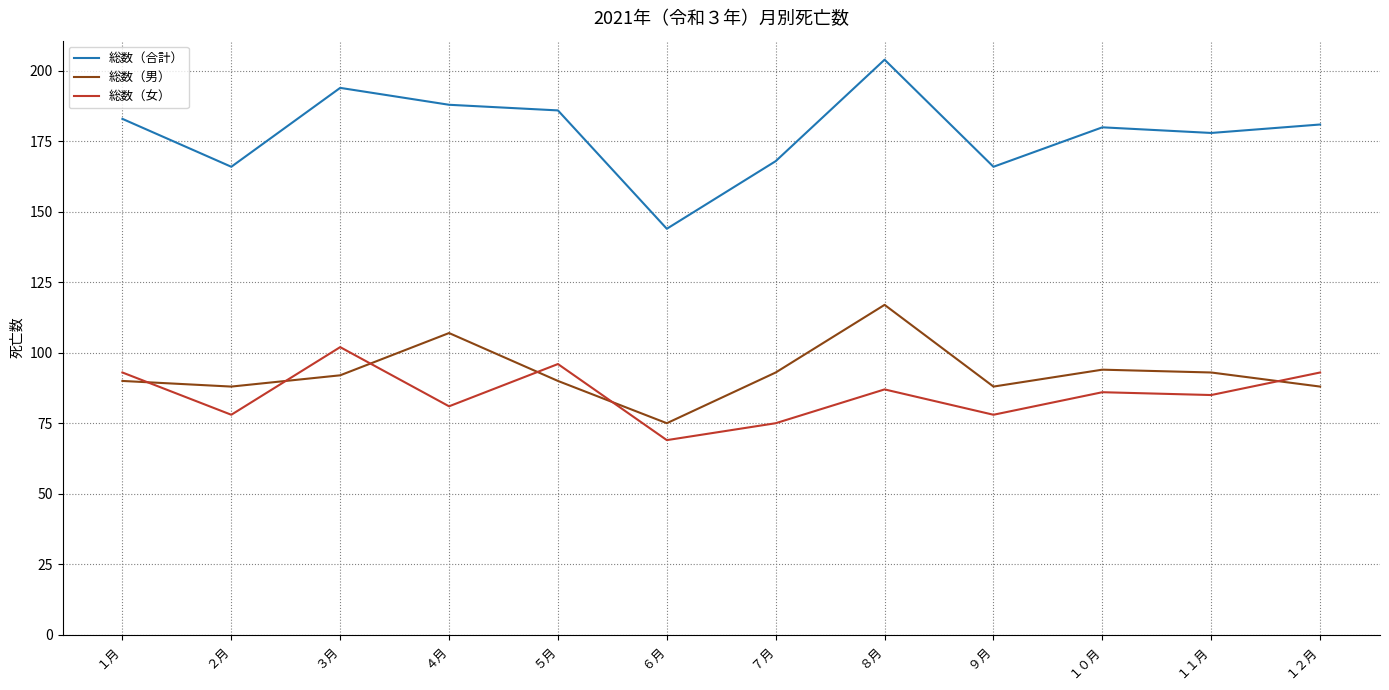

In 総数（男）, how many points are lower than both neighbors (excluding endpoints)?

3